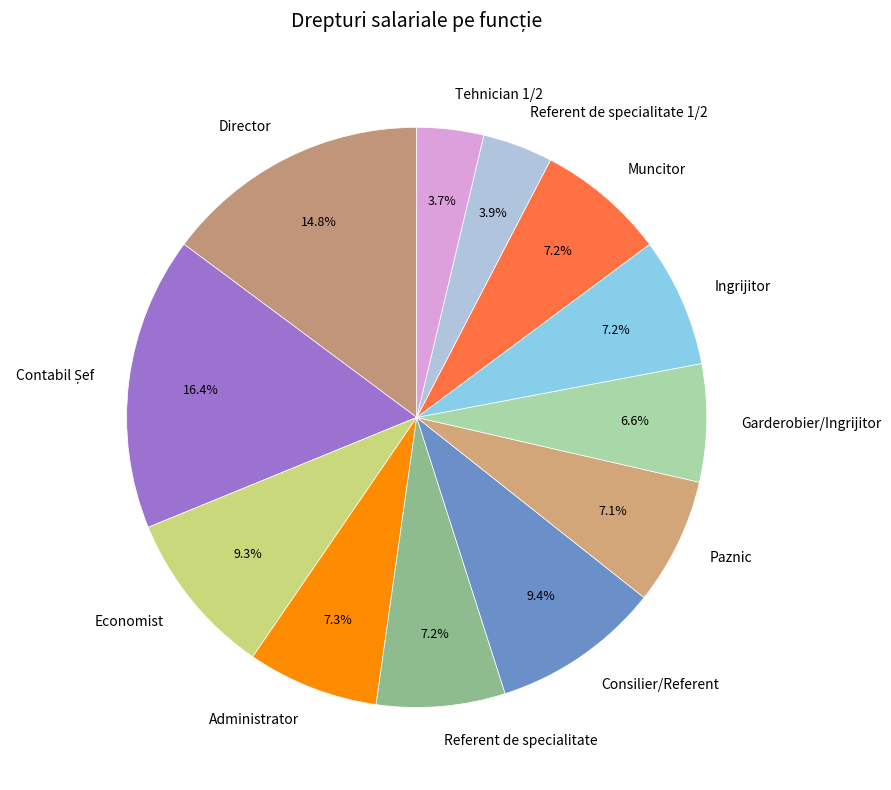

True or false: Referent de specialitate accounts for 7% of the total.

True